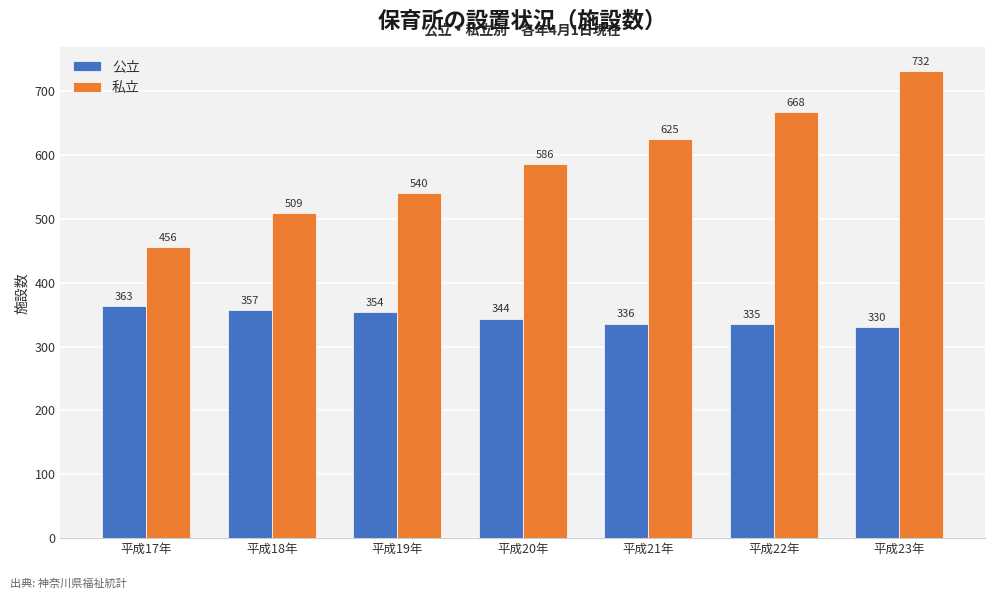

Reading left to right, extract all data points from this chart.

公立: 平成17年=363	平成18年=357	平成19年=354	平成20年=344	平成21年=336	平成22年=335	平成23年=330
私立: 平成17年=456	平成18年=509	平成19年=540	平成20年=586	平成21年=625	平成22年=668	平成23年=732